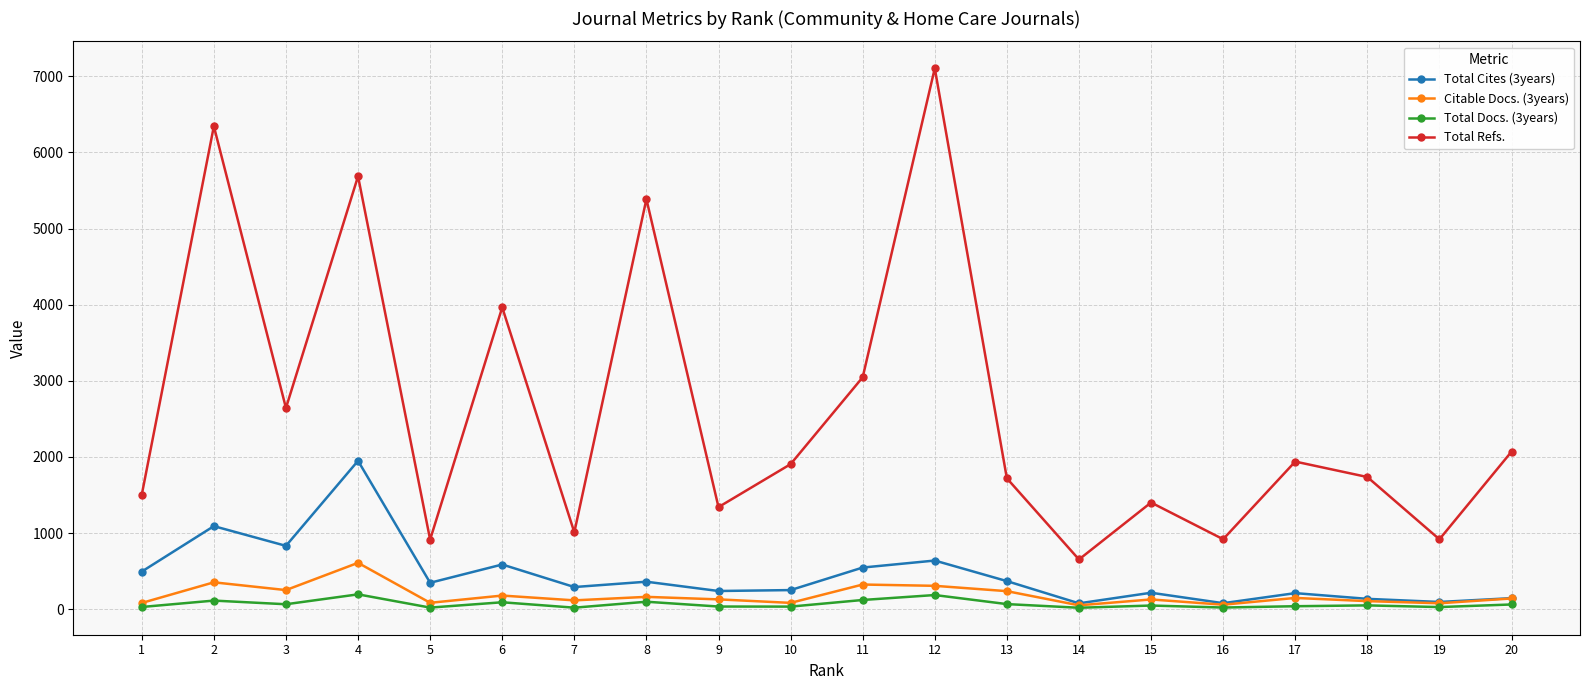

Which category has the highest value in the Total Refs. series?

12